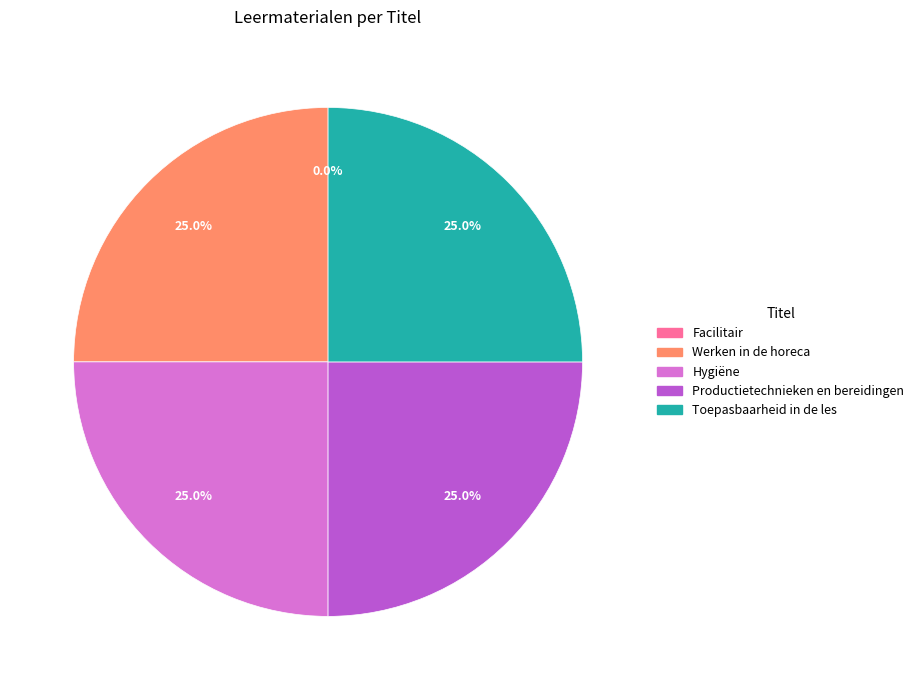

Does Productietechnieken en bereidingen represent more than half of the total?

No